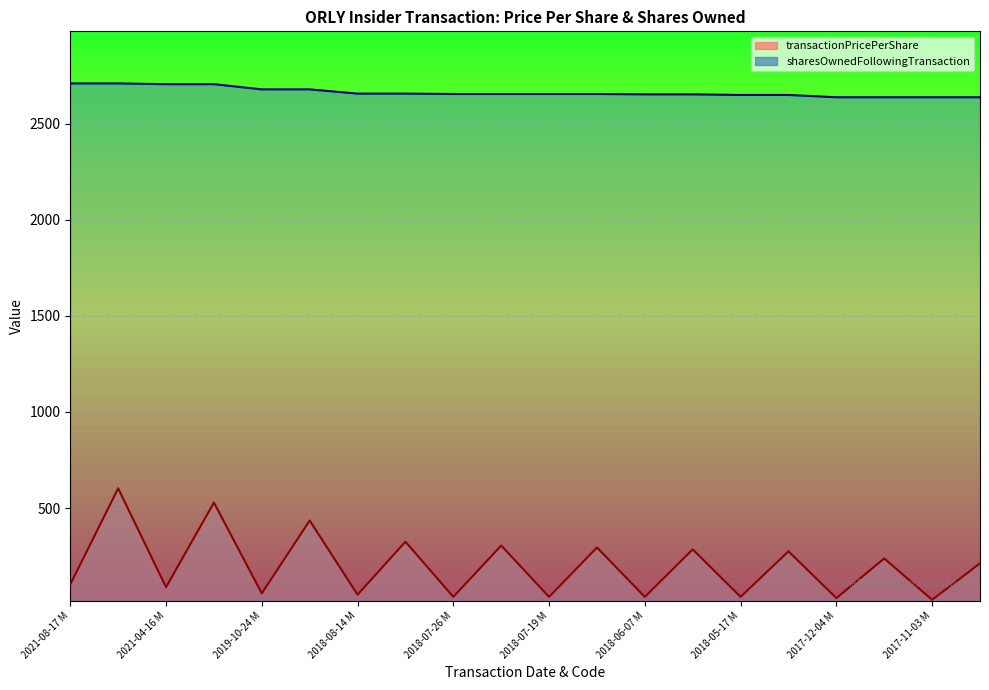

How many lines are shown in the chart?

2